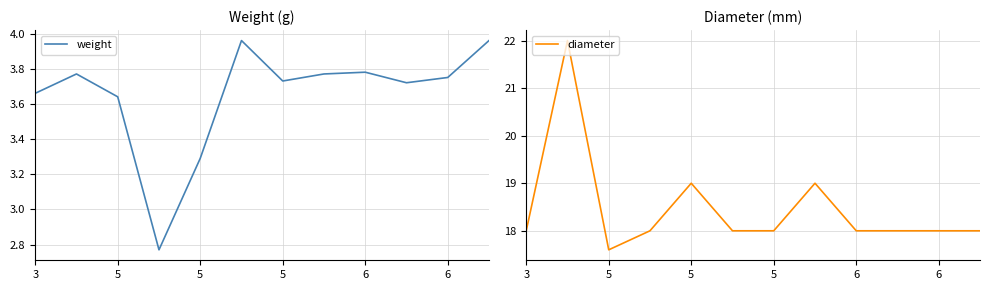

At which category is the sum across all series the highest?

5